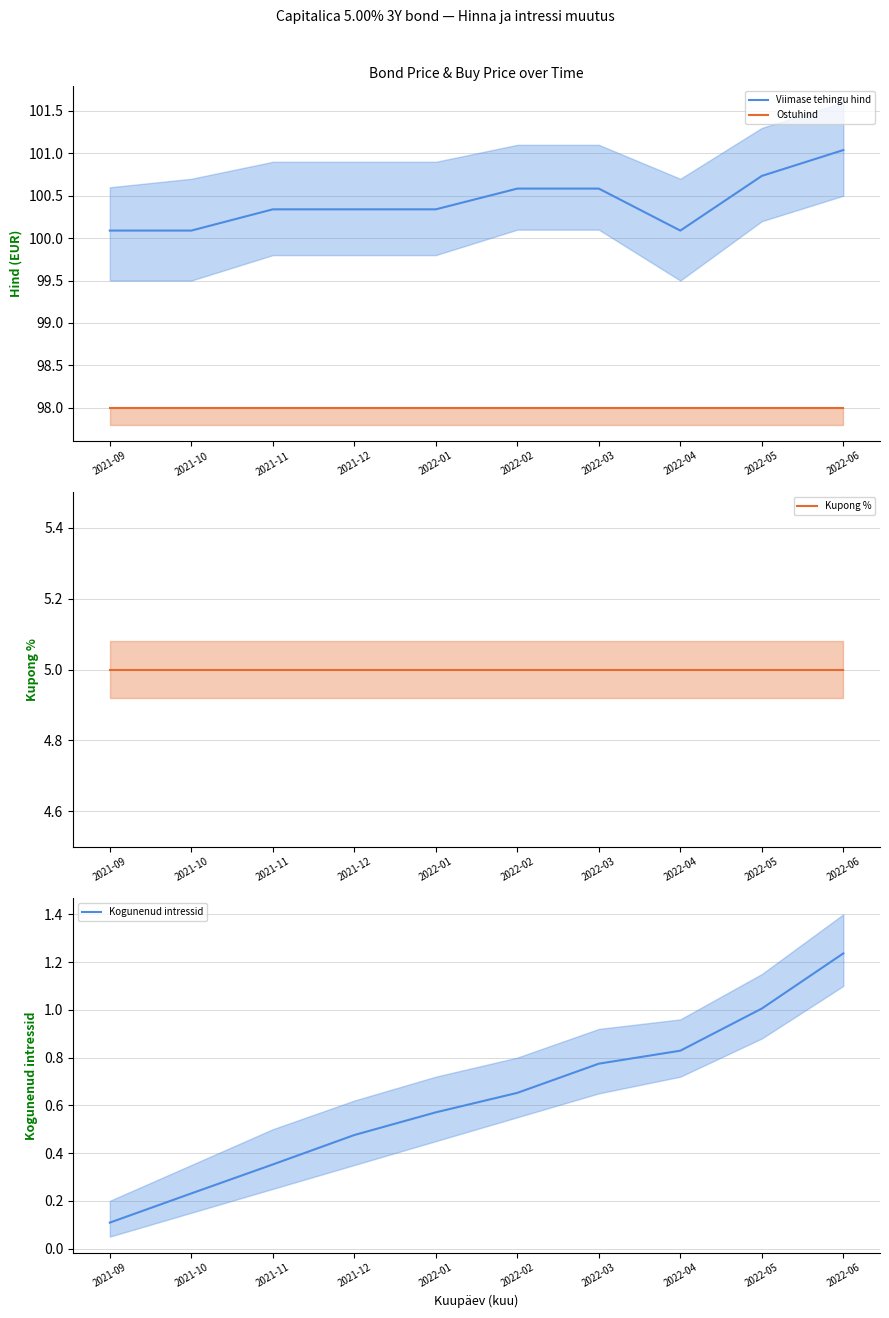

Which series has the largest total across all categories?

Viimase tehingu hind